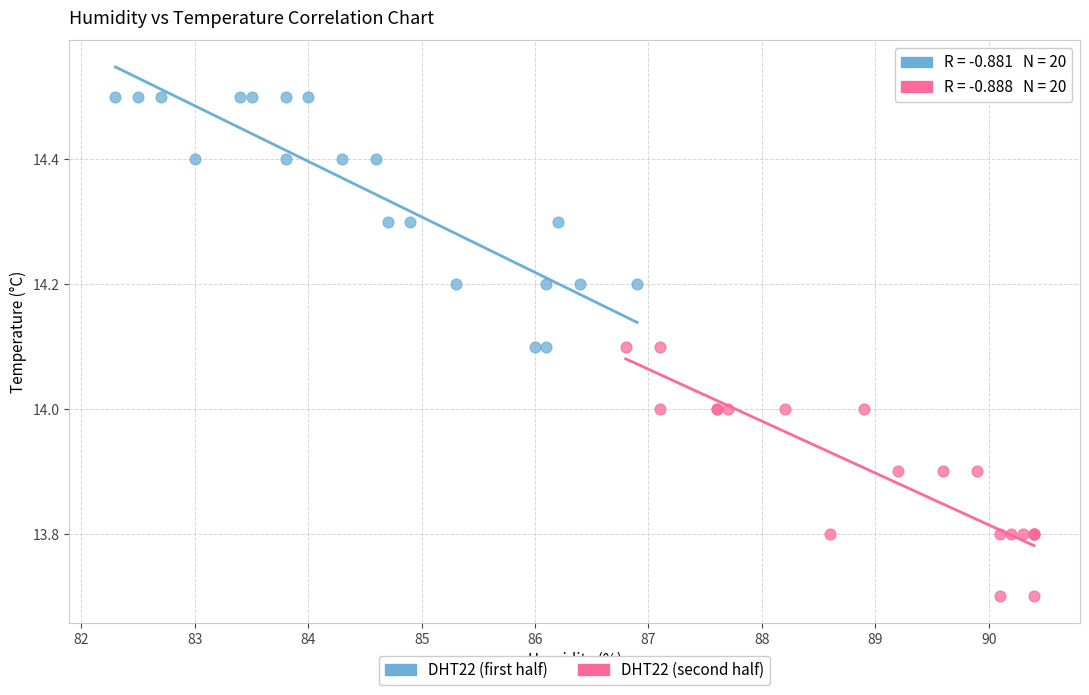

Which series contains the highest Y value?

DHT22 (first half)